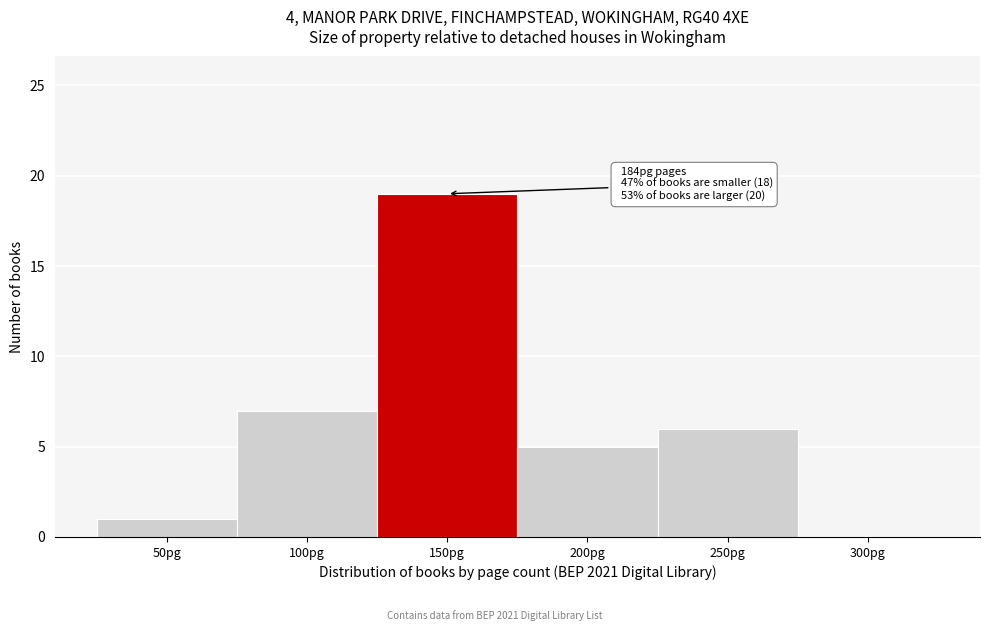

Reading left to right, list all the values displayed in this chart.

50pg=1	100pg=7	150pg=19	200pg=5	250pg=6	300pg=0